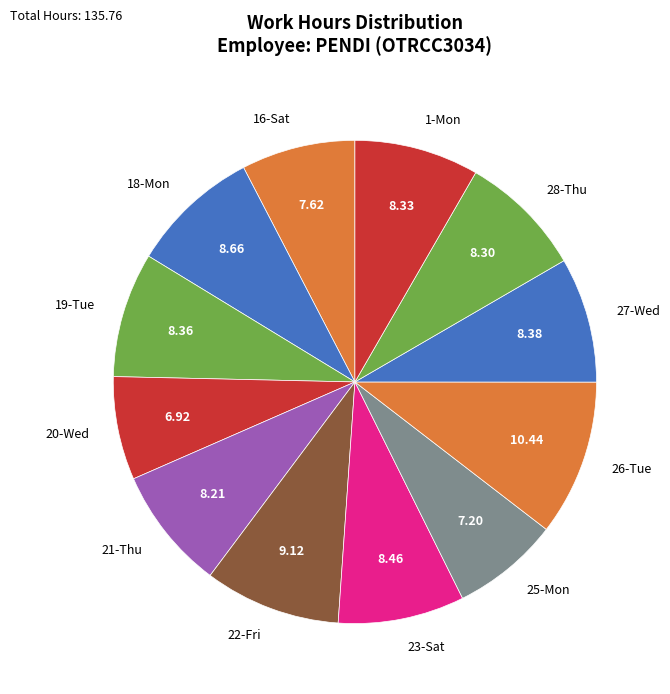

Is the sum of 28-Thu and 21-Thu greater than half?

No